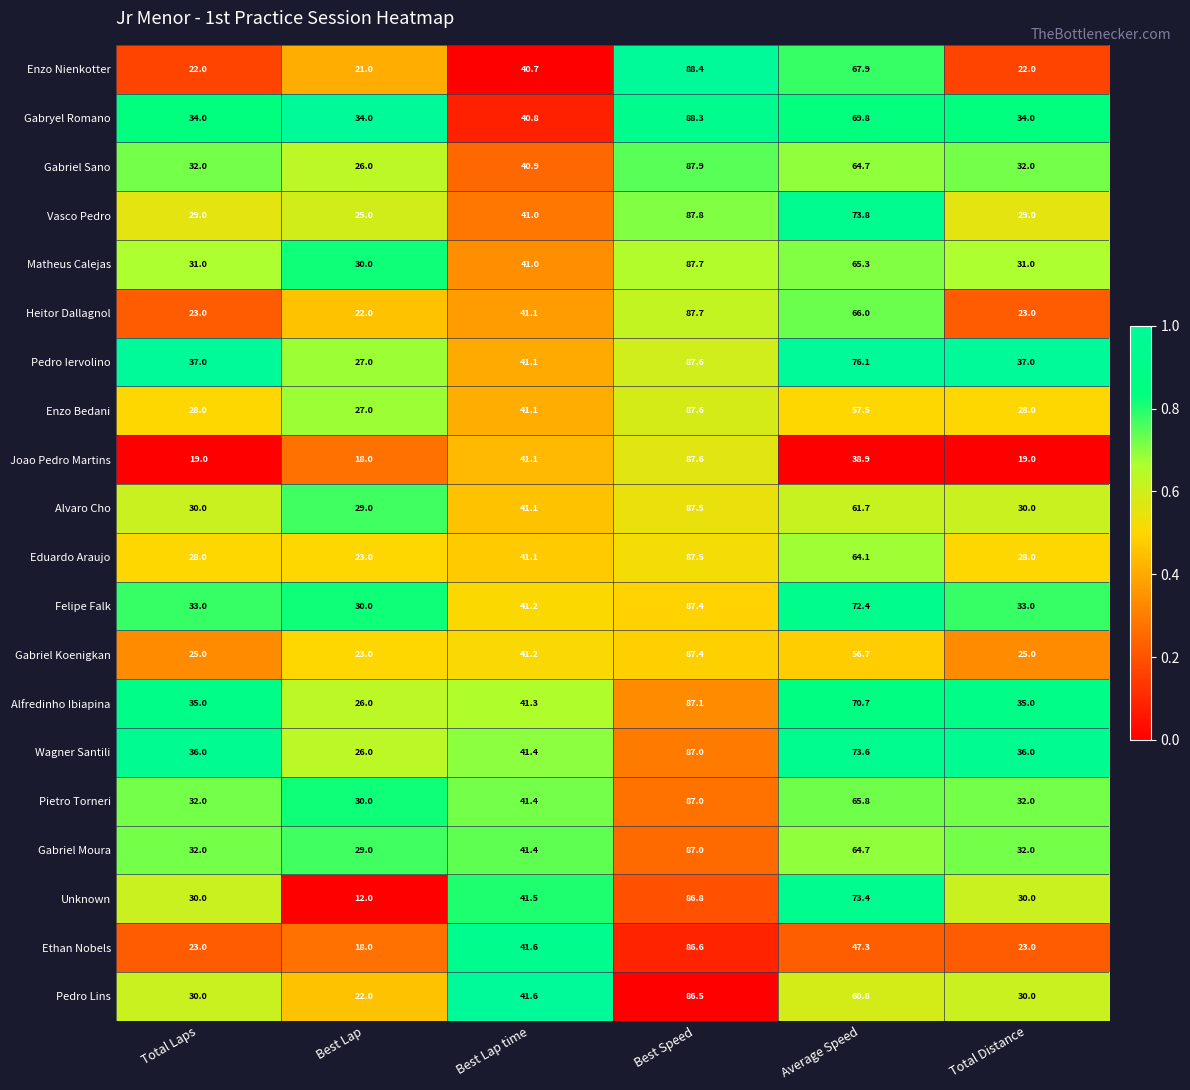

At which category is the sum across all series the highest?

Best Speed